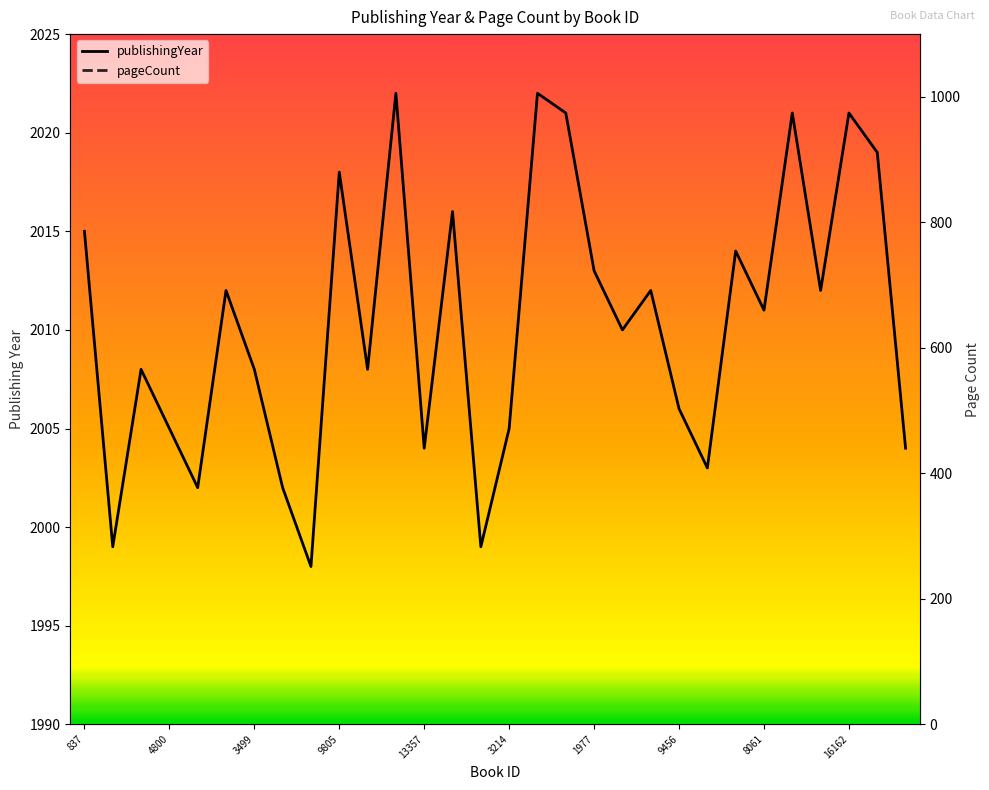

True or false: publishingYear and pageCount intersect in this chart.

False